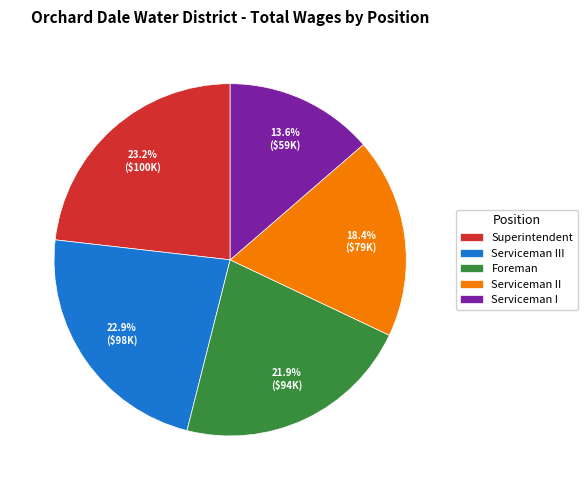

Count the number of slices in the pie.

5